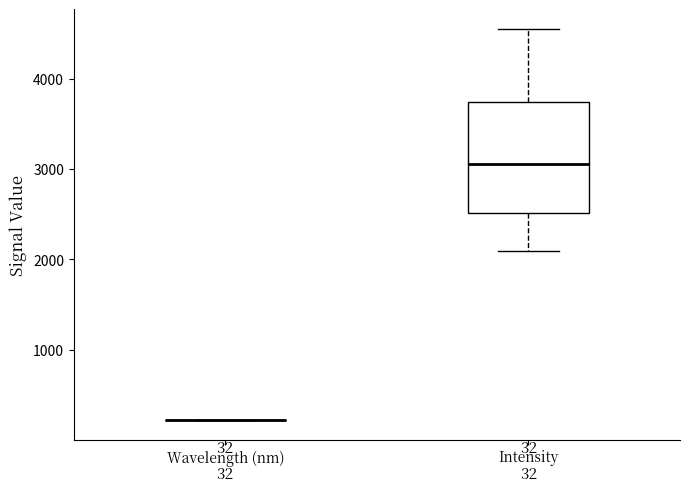

Comparing the boxes themselves (not the whiskers), which one is the tallest?

Intensity